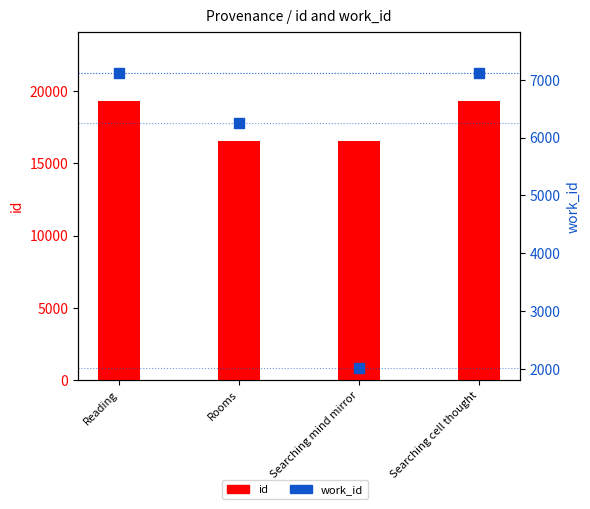

At which category is the sum across all series the highest?

Searching cell thought